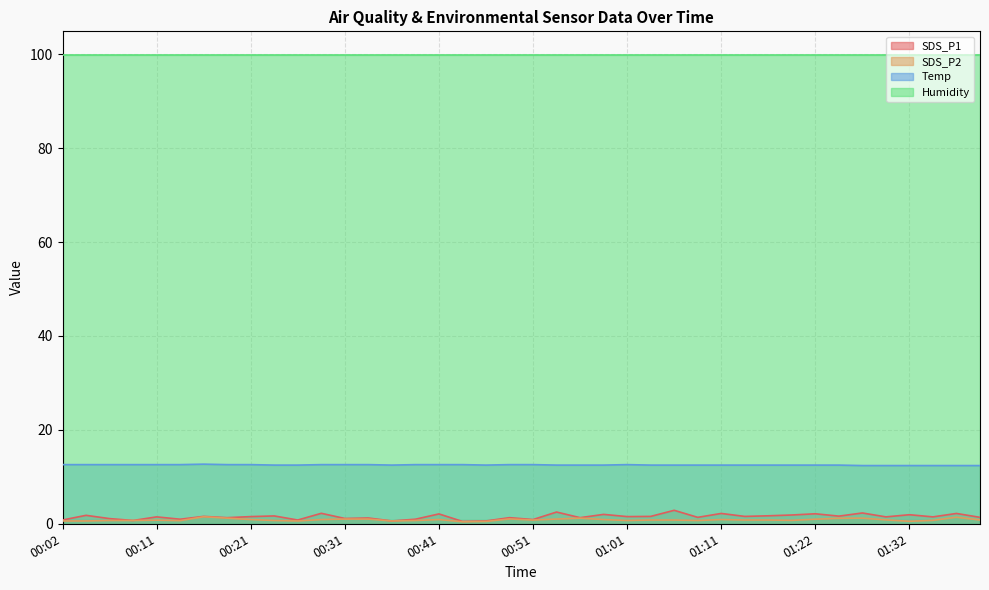

The SDS_P1 series shows 1.8 at 01:06. True or false?

False